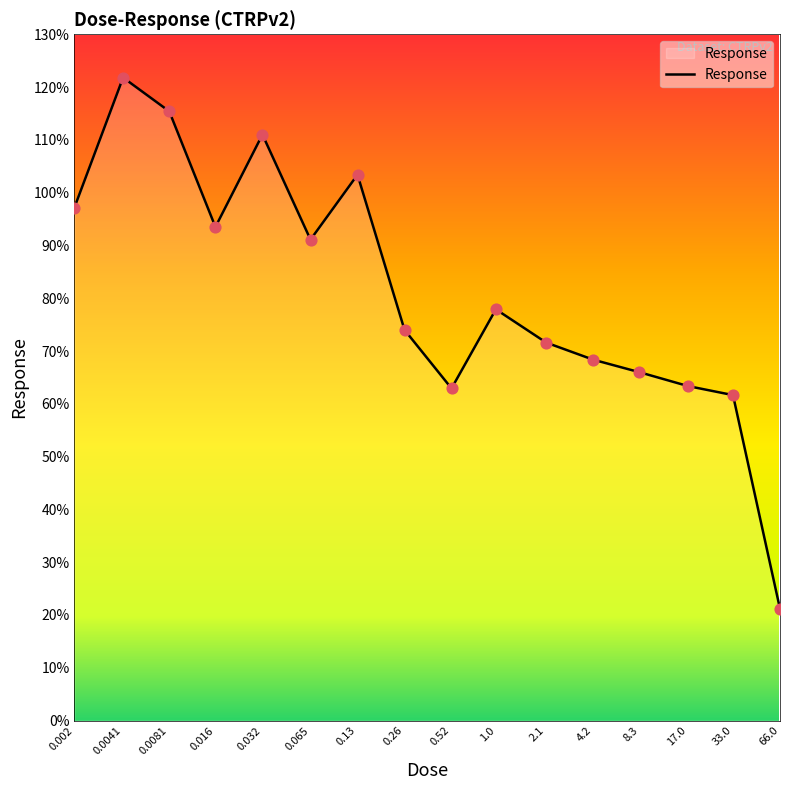

What is the smallest value displayed?

21.2